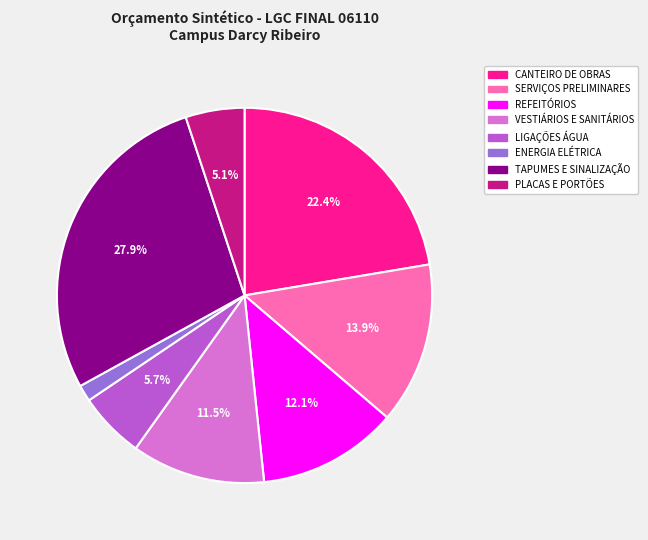

Which slice is the largest?

TAPUMES E SINALIZAÇÃO